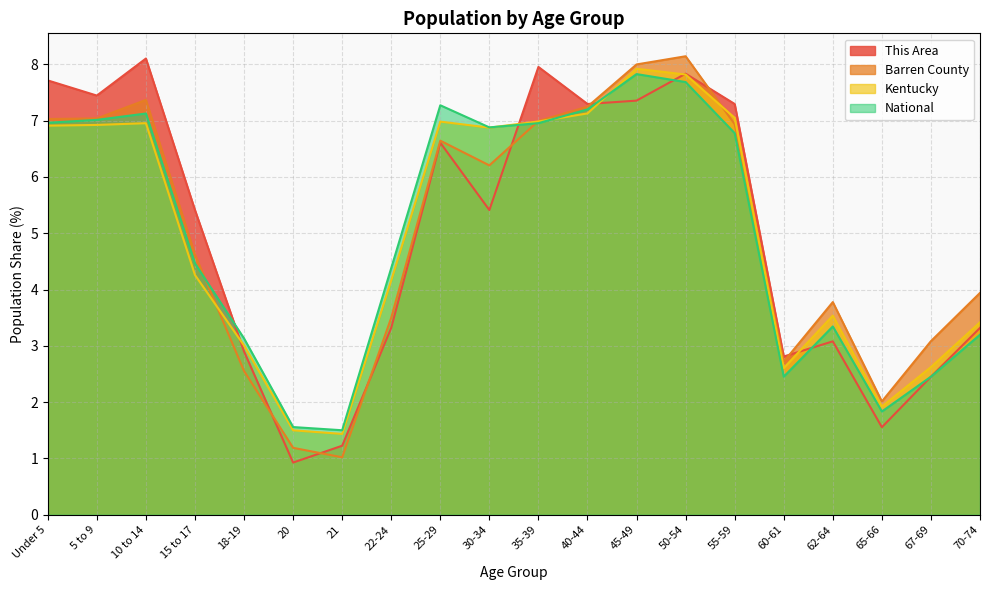

The value of Barren County at 55-59 is 6.9. True or false?

True